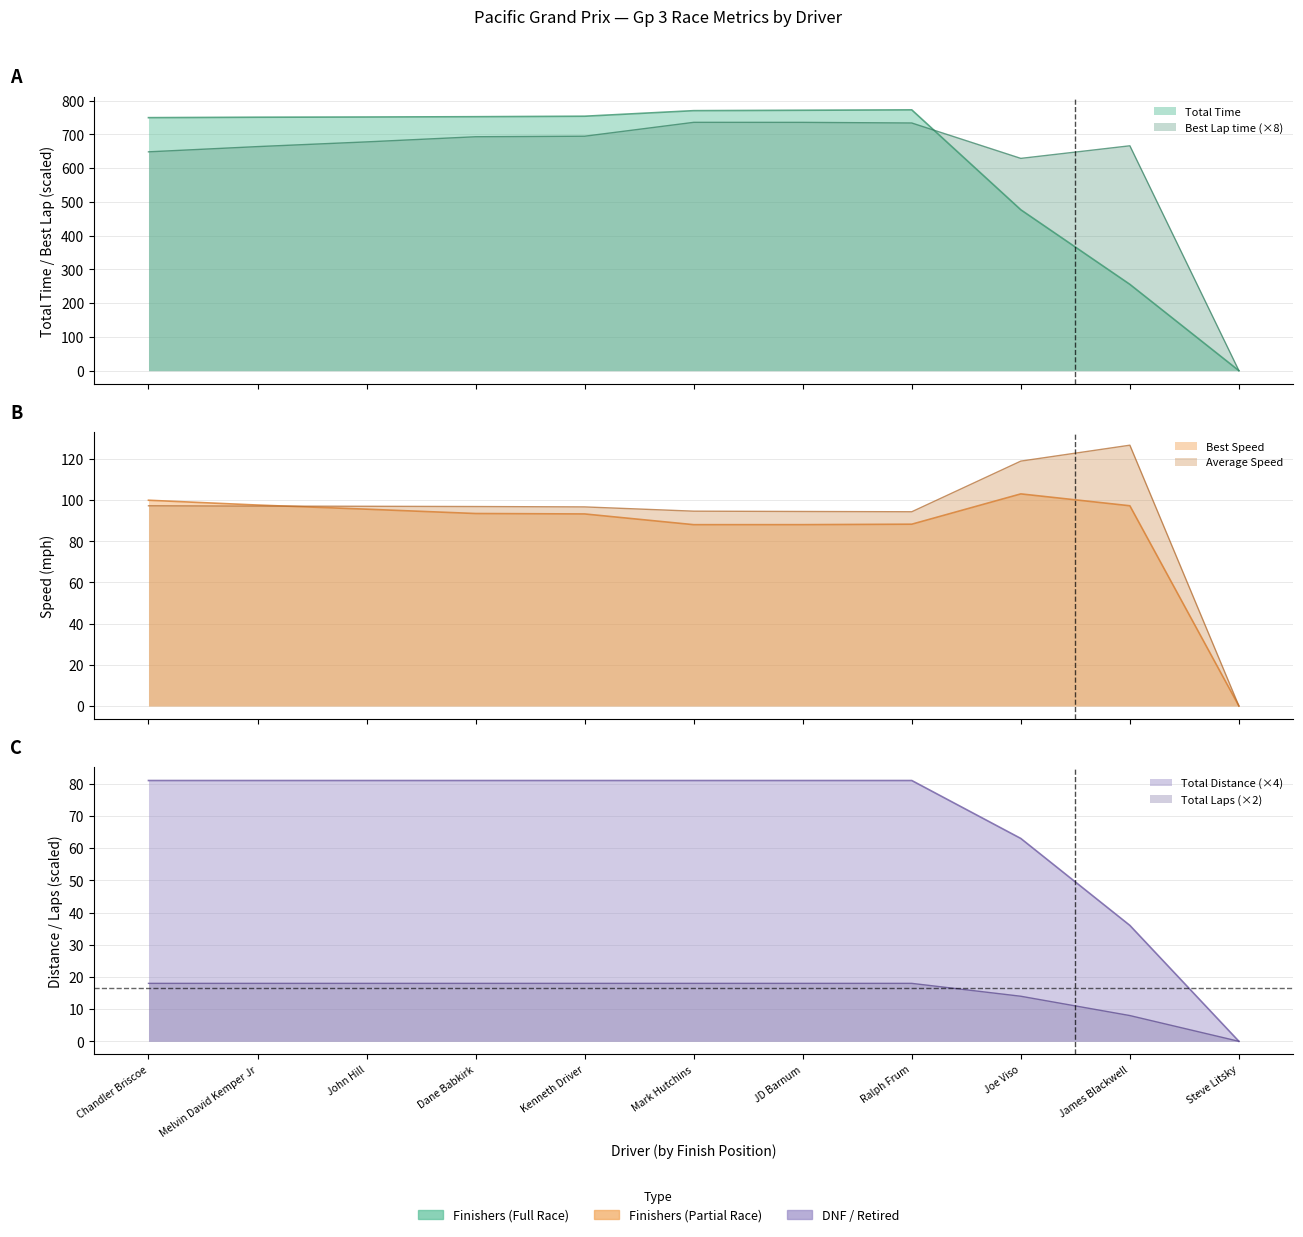

Rank the categories by Total Time value from highest to lowest.

Ralph Frum, JD Barnum, Mark Hutchins, Kenneth Driver, Dane Babkirk, John Hill, Melvin David Kemper Jr, Chandler Briscoe, Joe Viso, James Blackwell, Steve Litsky